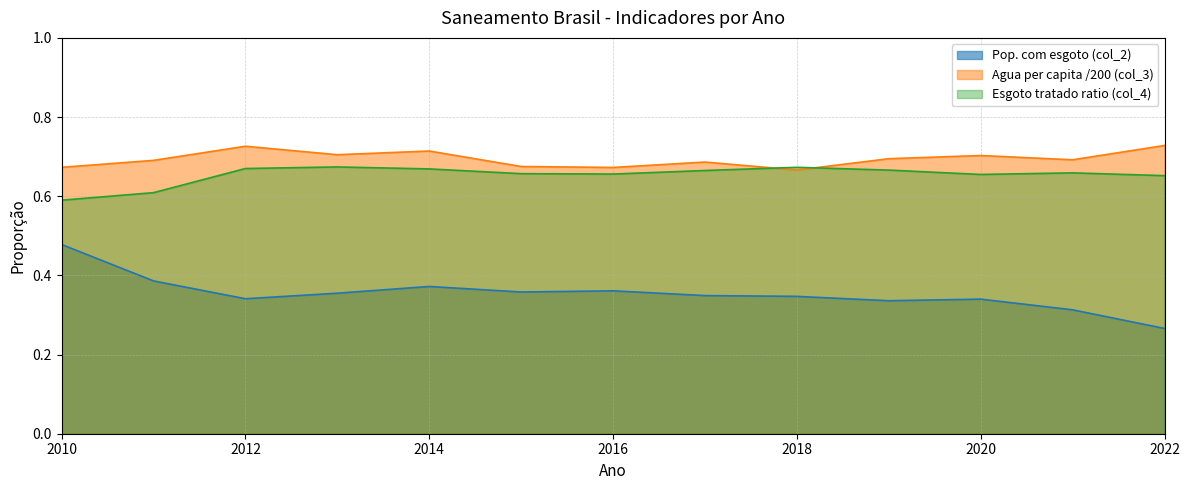

True or false: Agua per capita /200 (col_3) and Pop. com esgoto (col_2) cross at least once.

False